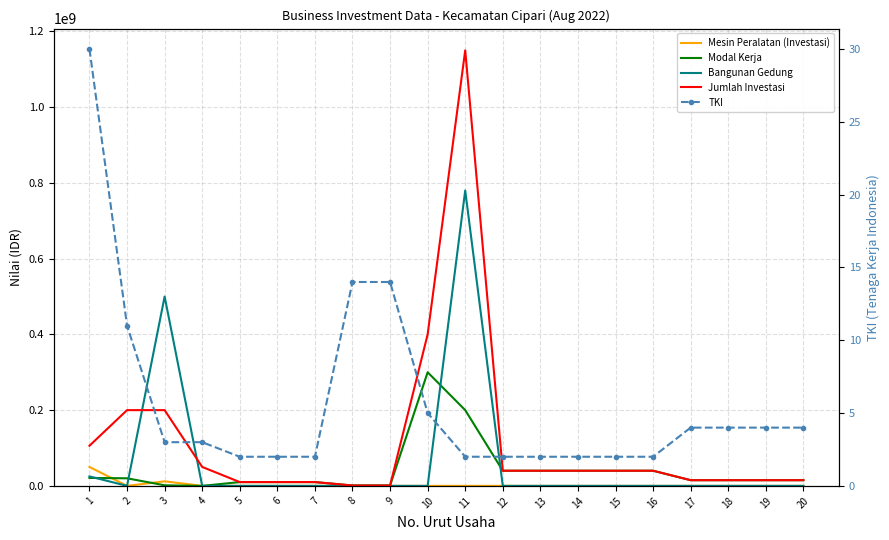

How many intersections are there between Bangunan Gedung and Jumlah Investasi?

2